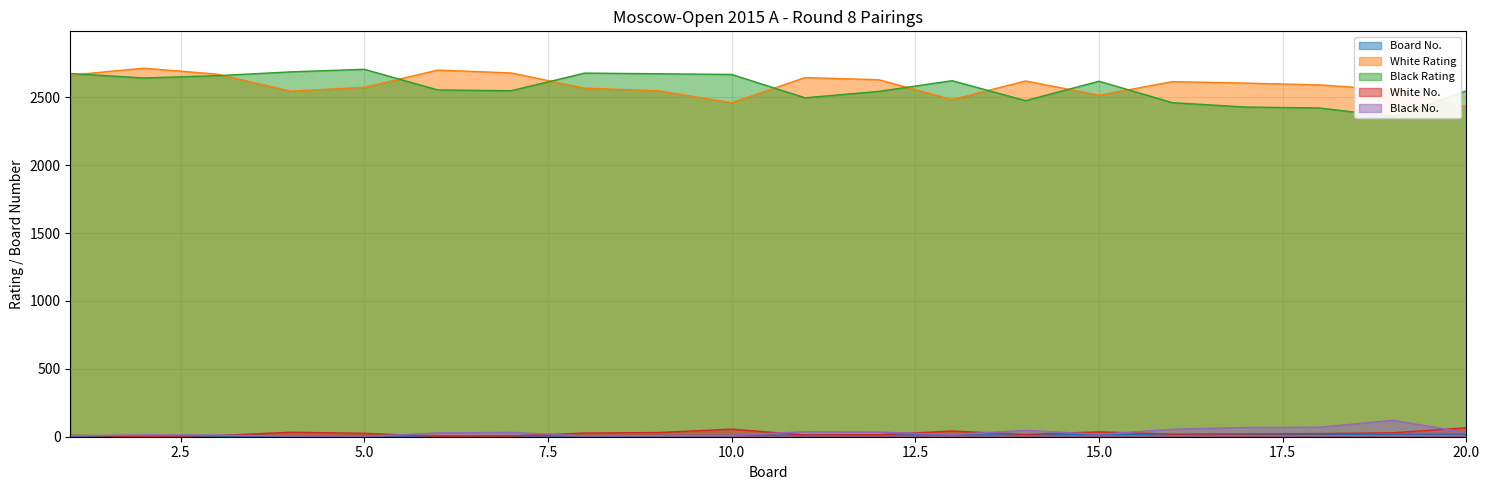

Where is the first local minimum for White No.?

2